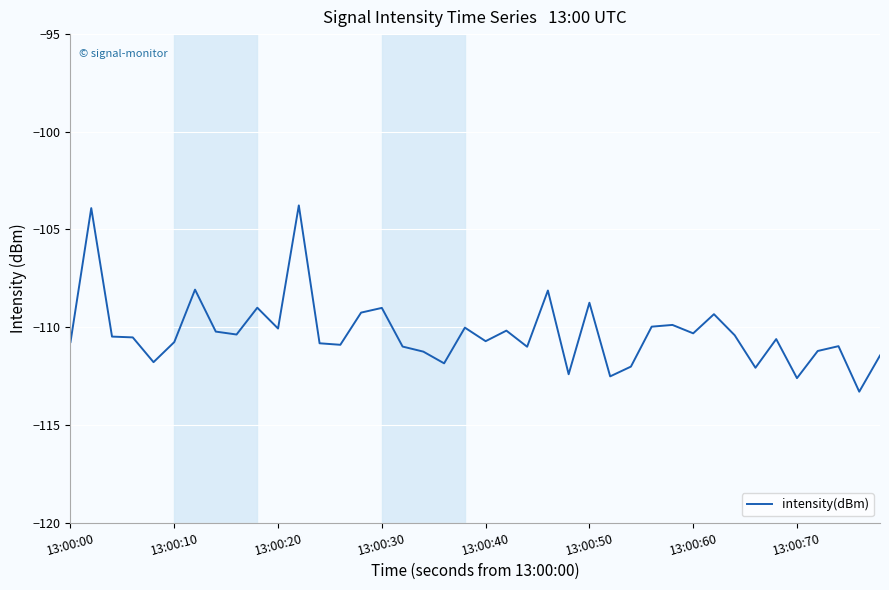

What is the difference between the maximum and minimum values?

9.5